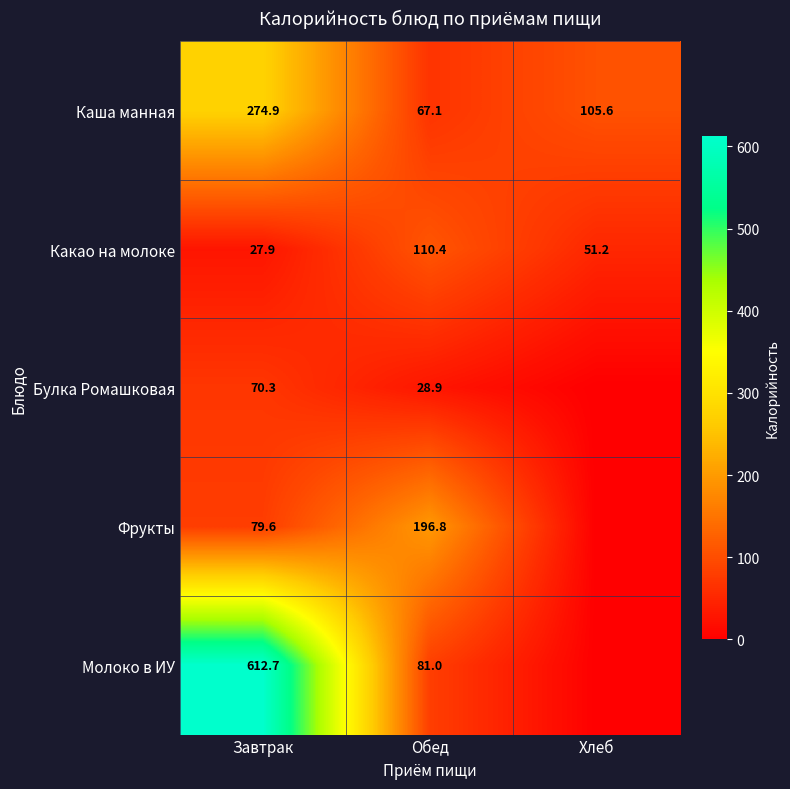

What is the difference between the Каша манная values at Завтрак and Обед?

207.8